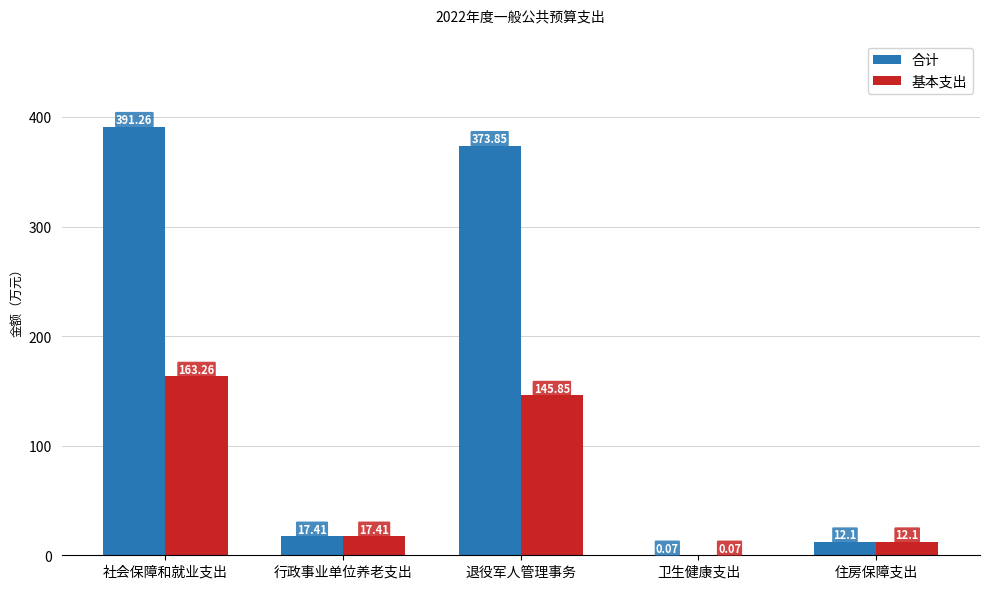

At which category does the chart reach its peak across all series?

社会保障和就业支出